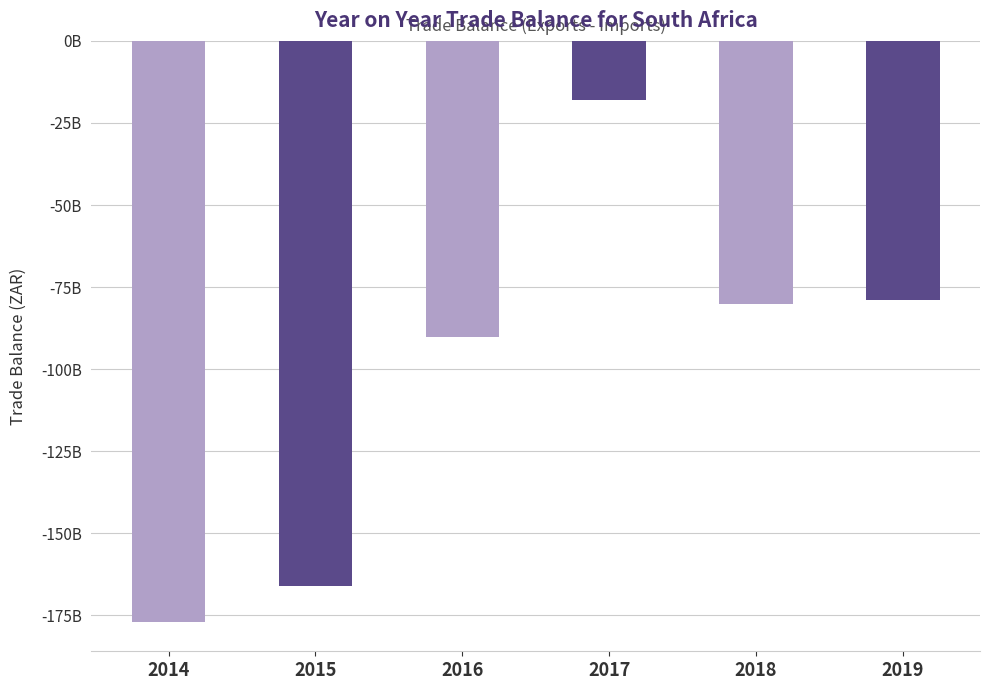

Does the chart contain stacked bars?

No